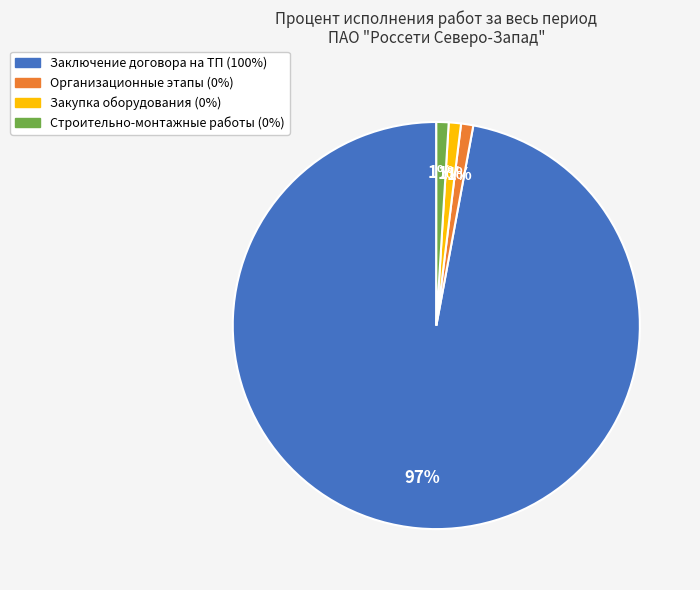

Does any single category account for the majority?

Yes